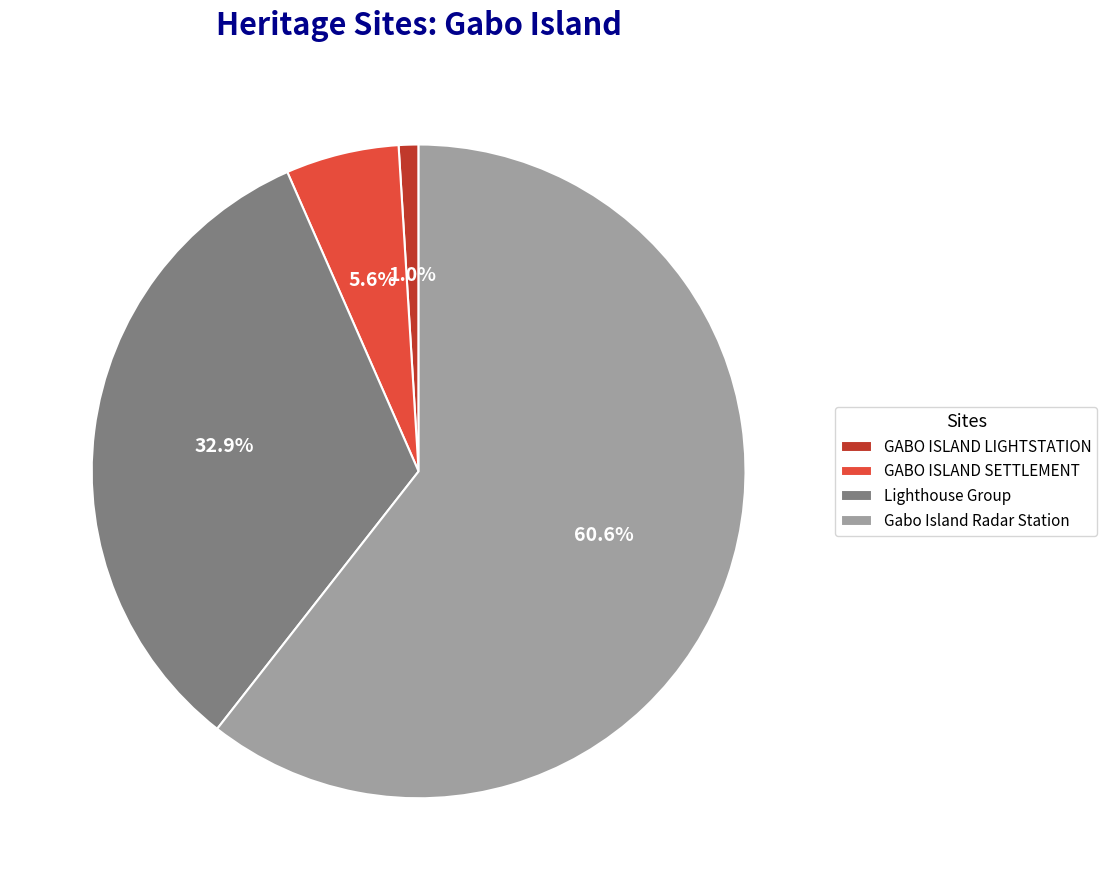

Count the number of slices in the pie.

4